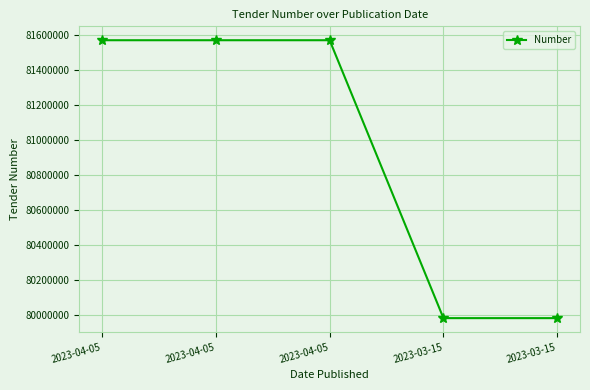

Count the number of categories in the chart.

5